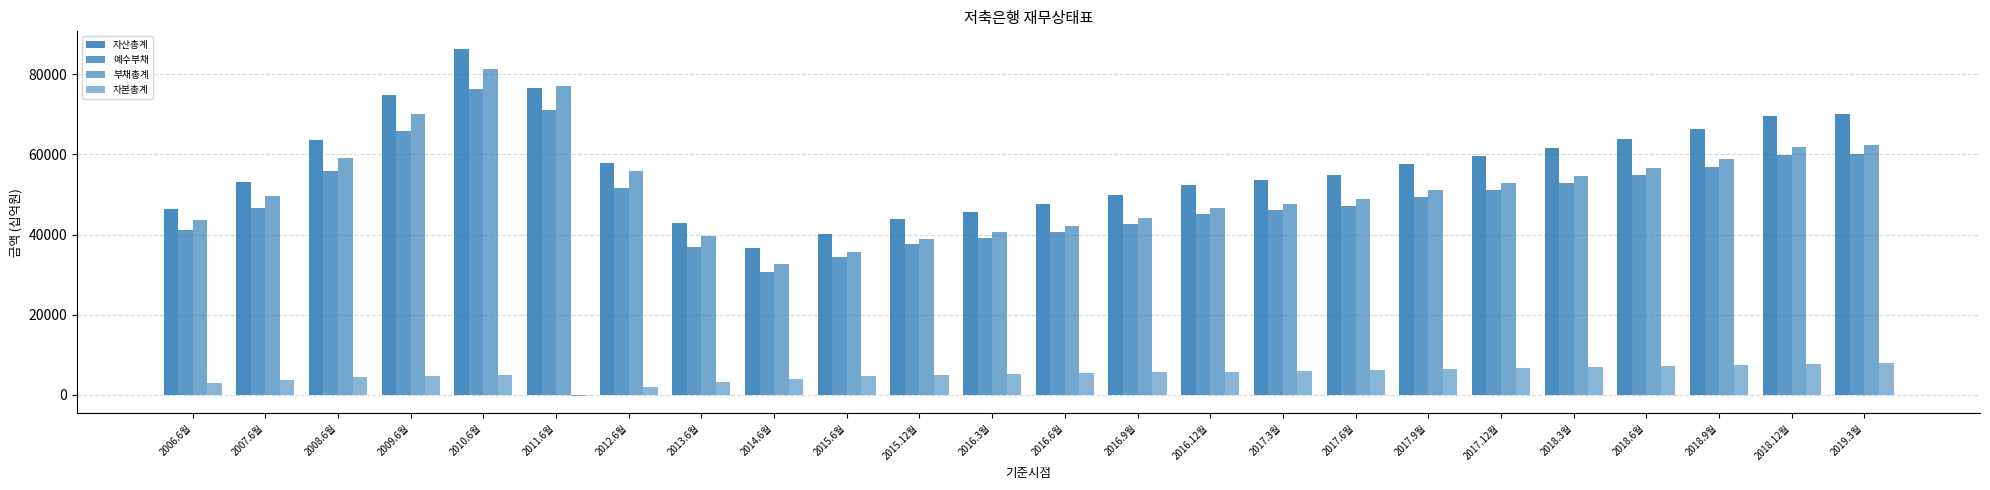

Are the bars horizontal?

No